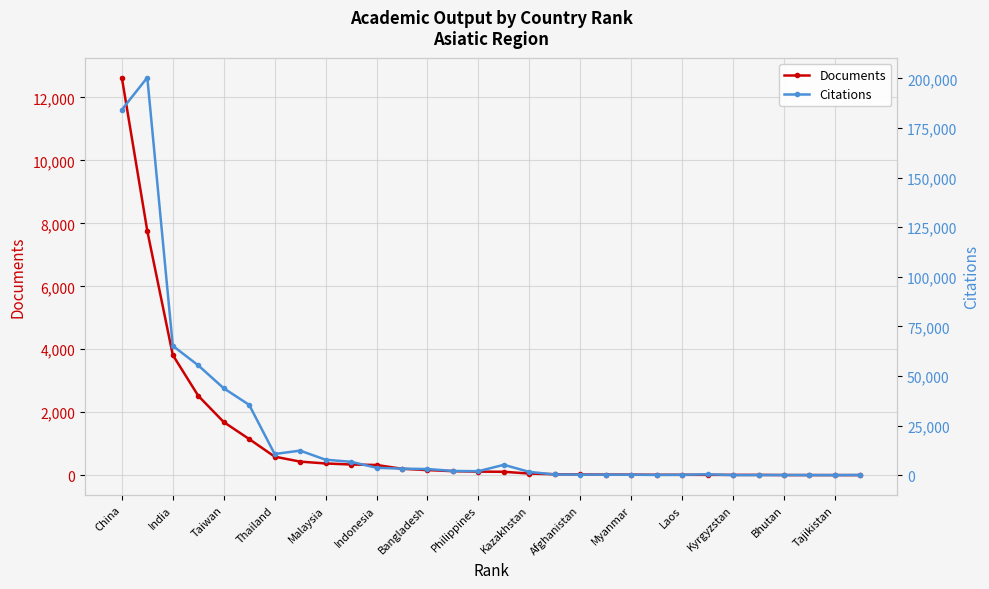

In Citations, how many points are lower than both neighbors (excluding endpoints)?

5